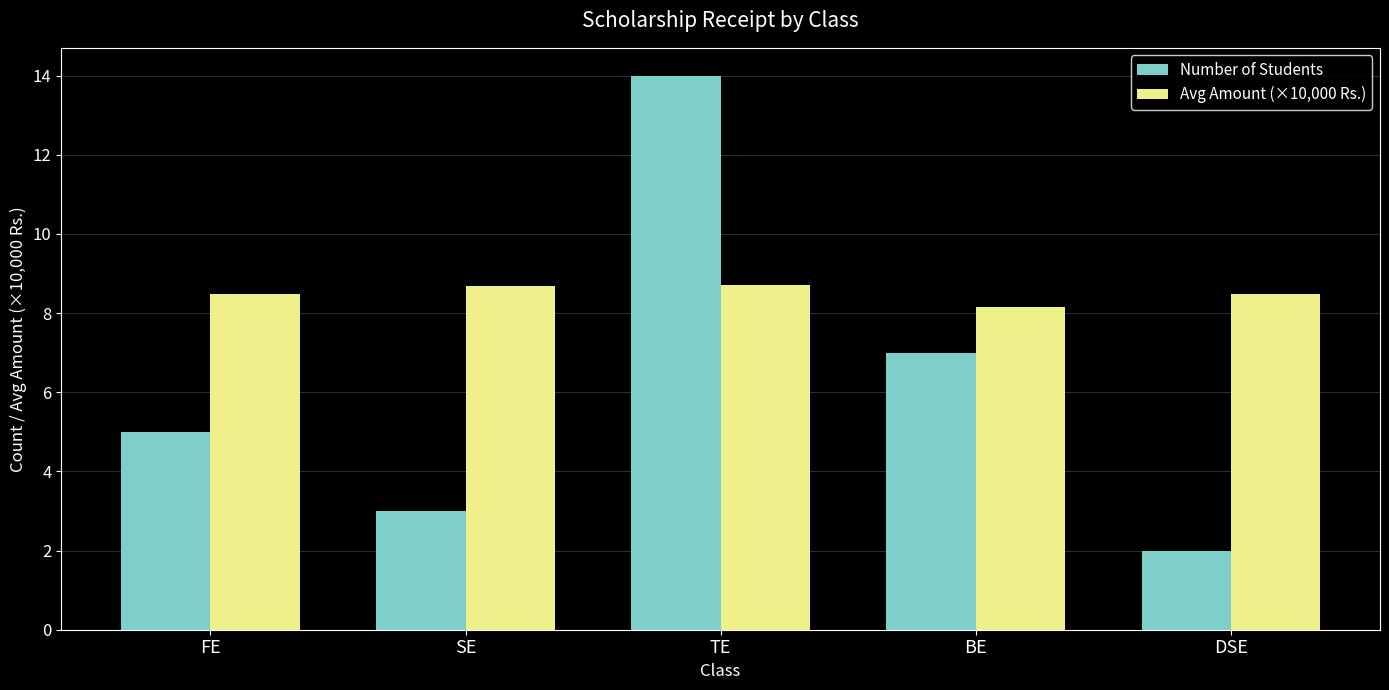

Are the bars horizontal?

No